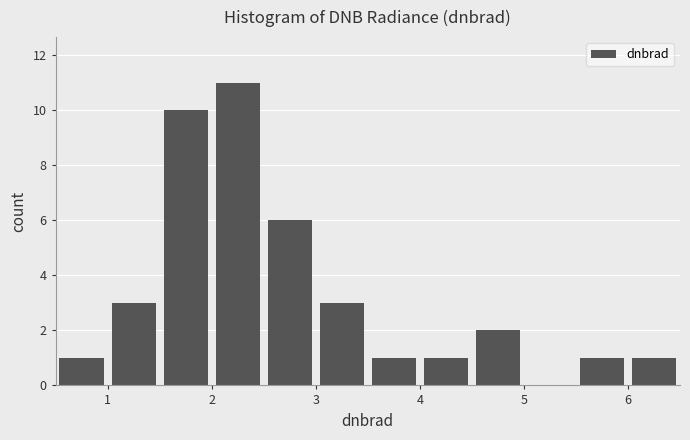

Which range on the x-axis has the tallest bar?

2.0 to 2.5